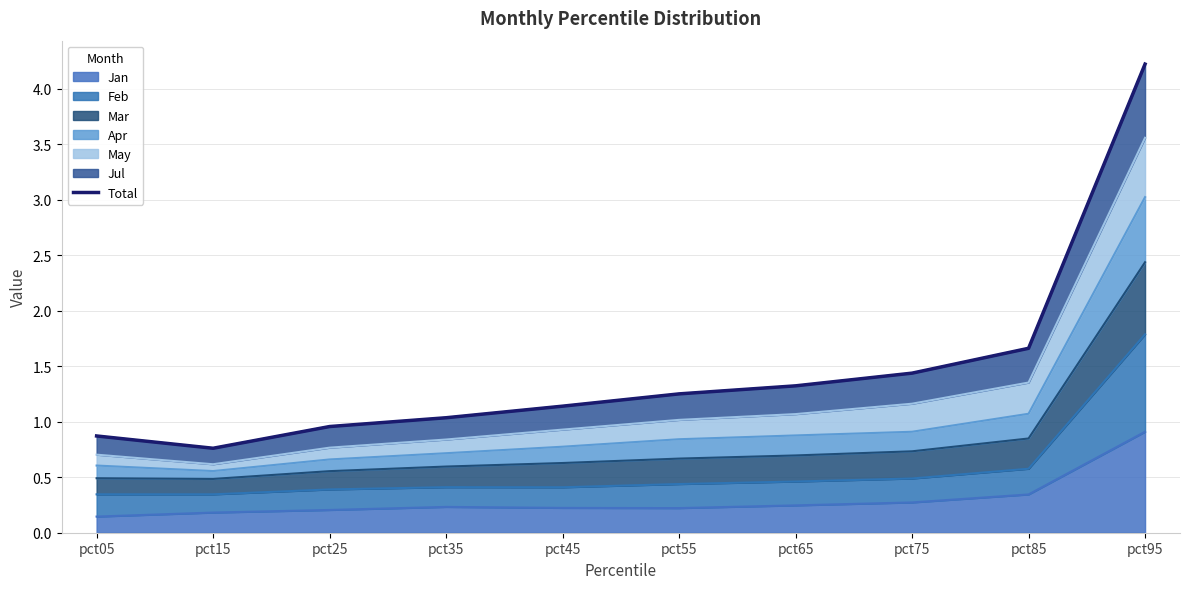

Rank the categories by value from highest to lowest.

pct95, pct85, pct75, pct65, pct55, pct45, pct35, pct25, pct05, pct15